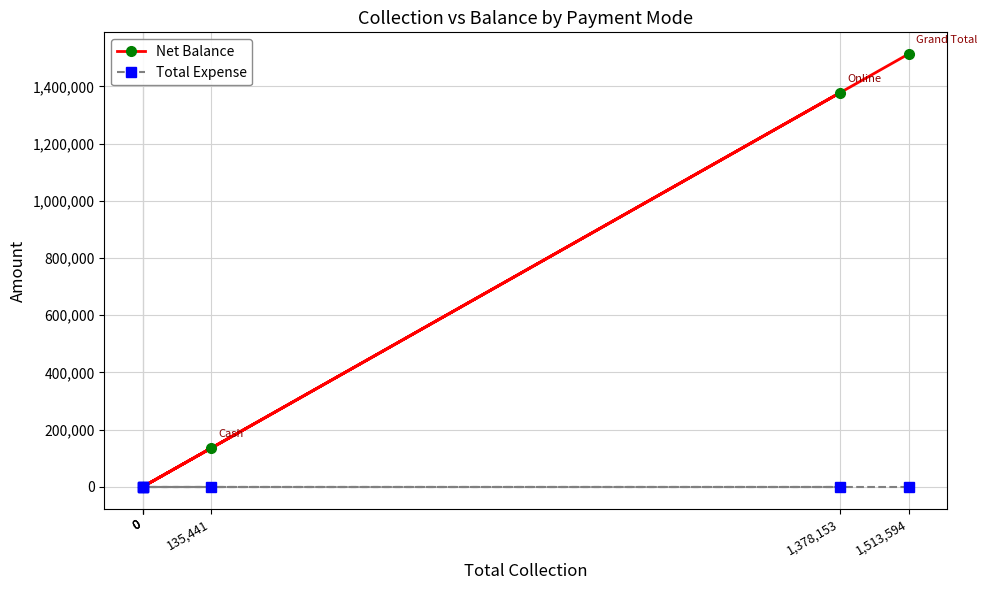

What is the difference between the maximum and minimum values in the Net Balance series?

1513594